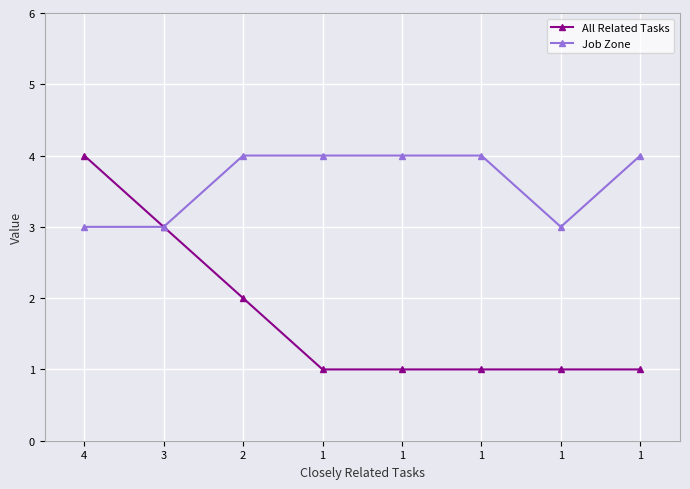

How many categories are shown in the chart?

8